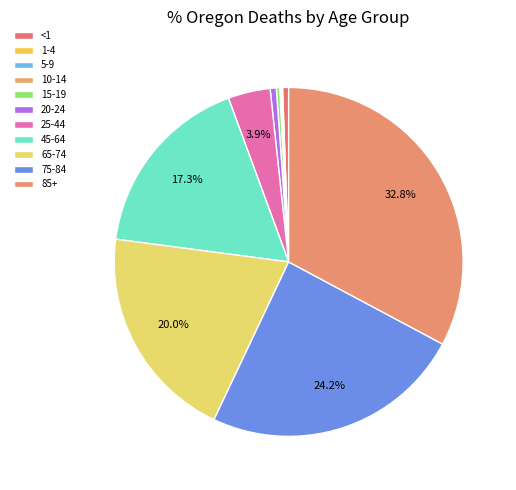

Combined, do 65-74 and 5-9 account for over 50%?

No